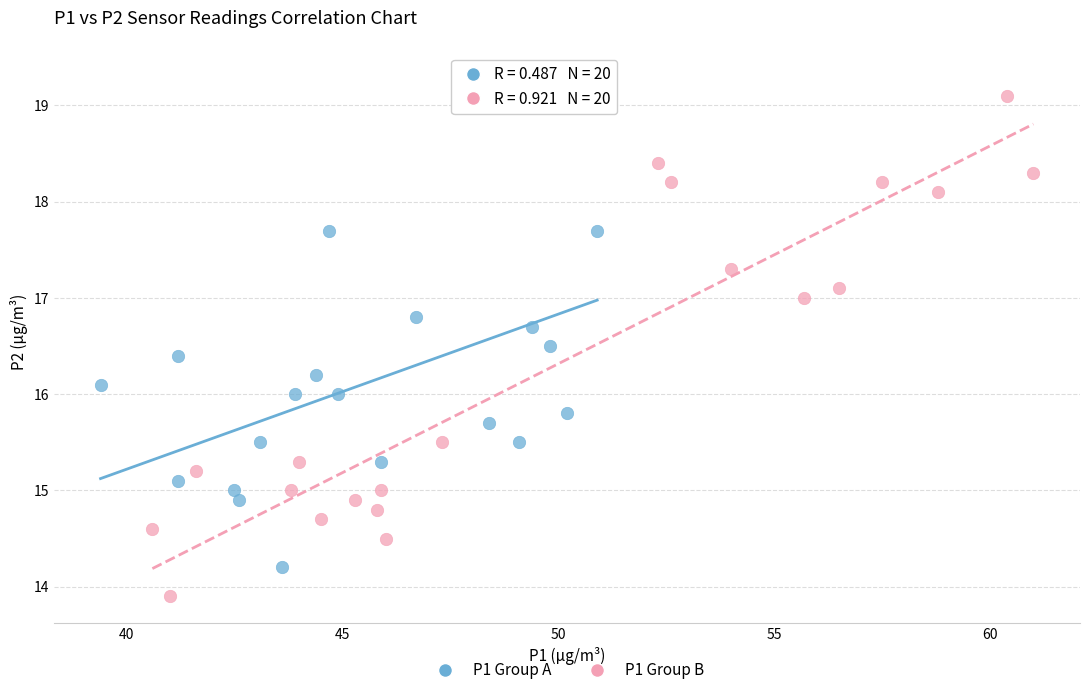

Which series contains the lowest Y value?

P1 Group B